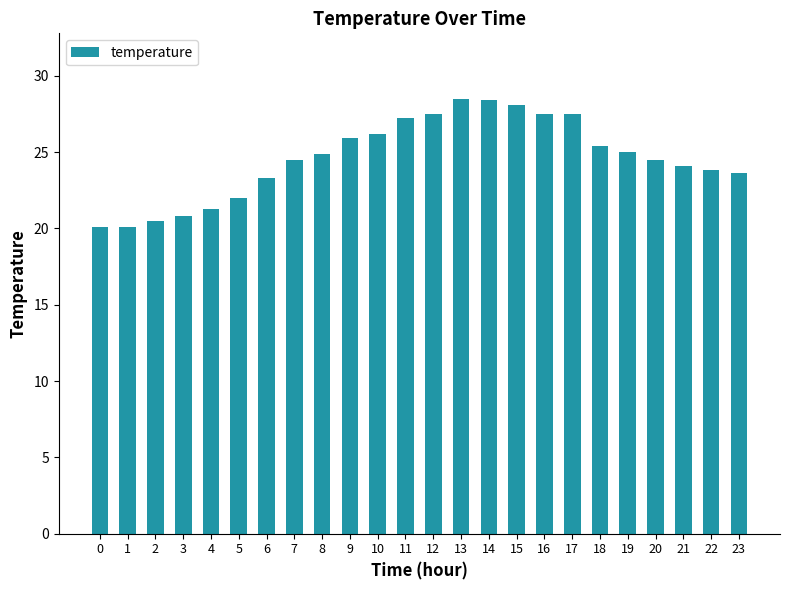

What is the approximate value at 0?

20.1